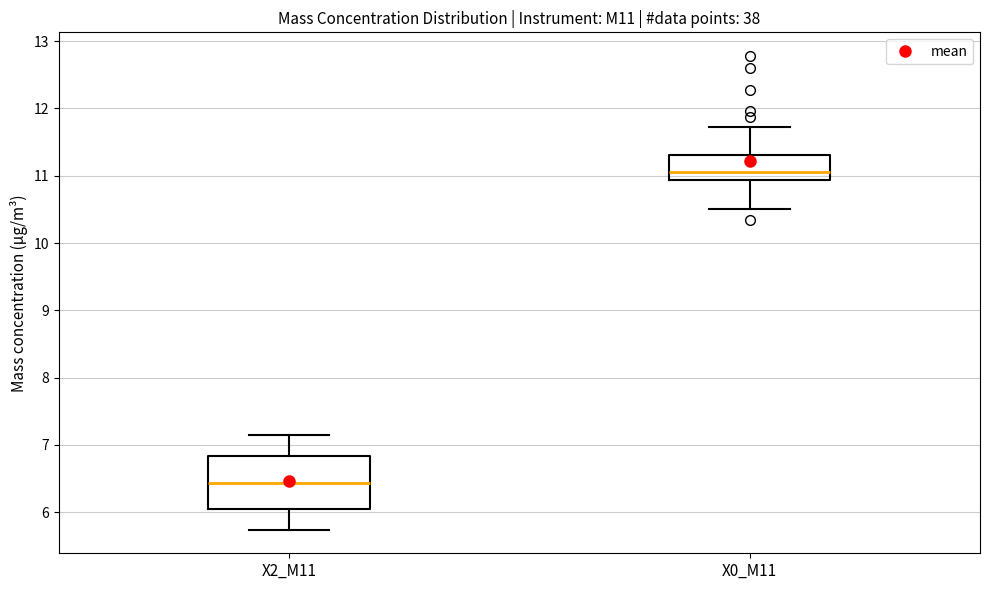

Reading left to right, transcribe this box plot: for each box, give where its median line is, the range the box spans, and where its two whiskers end, as read against the y-axis. The values are not printed on the chart, so give them approximately, as read against the axis.

X2_M11: median 6.4, box 6.1 to 6.8, whiskers 5.7 to 7.2
X0_M11: median 11.1, box 10.9 to 11.3, whiskers 10.5 to 11.7